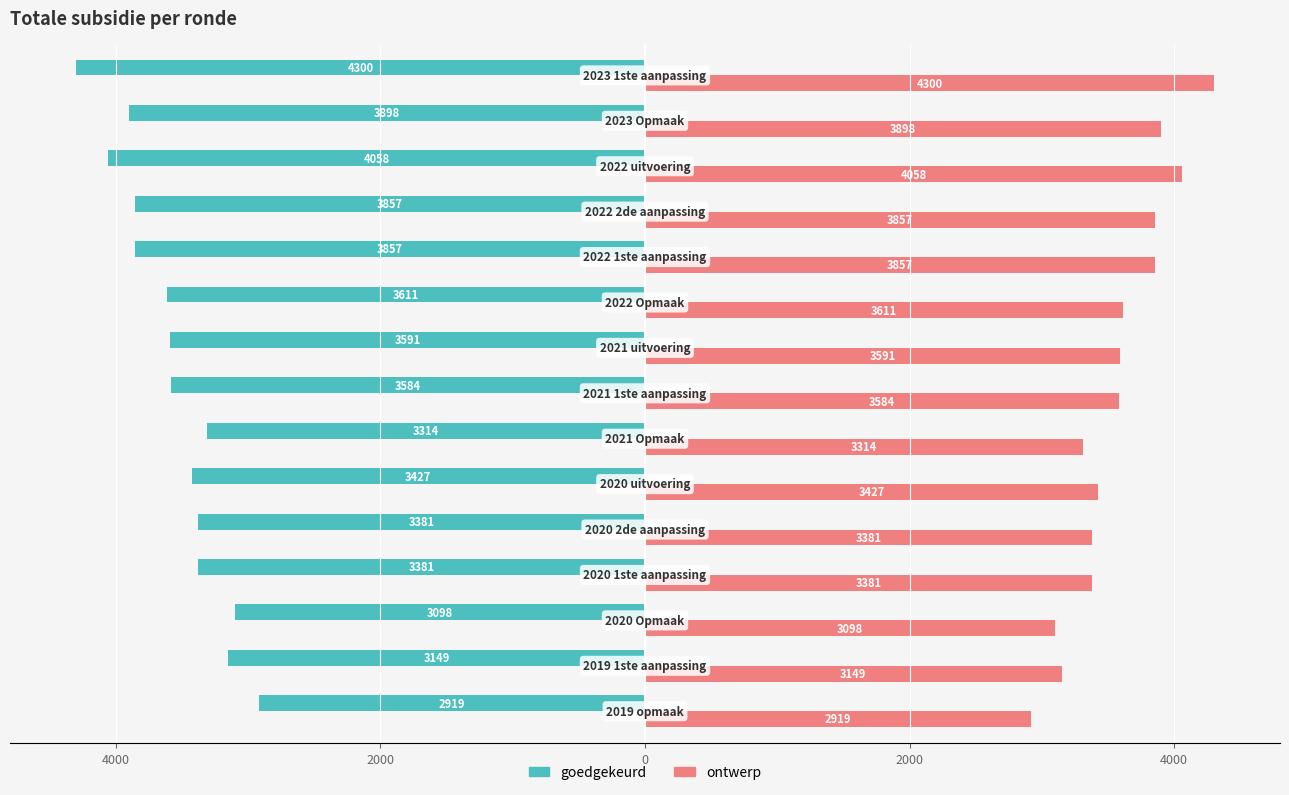

What are all the series names shown in the legend?

goedgekeurd, ontwerp